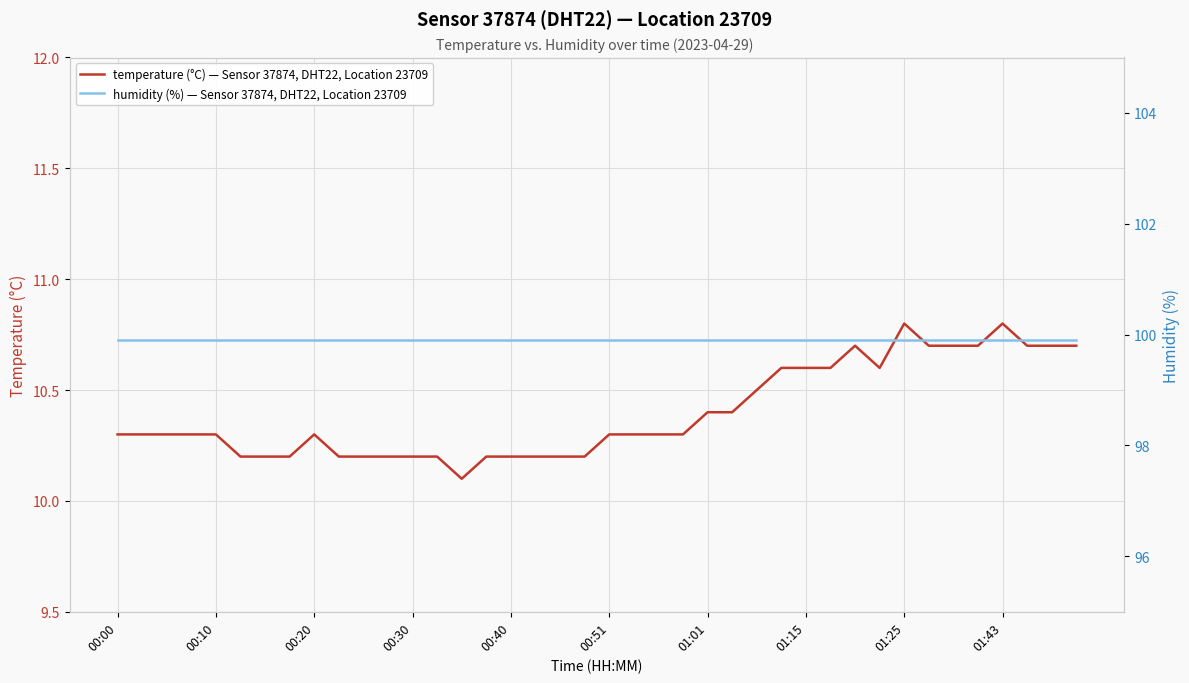

What is the maximum value for temperature (°C) — Sensor 37874, DHT22, Location 23709?

10.8